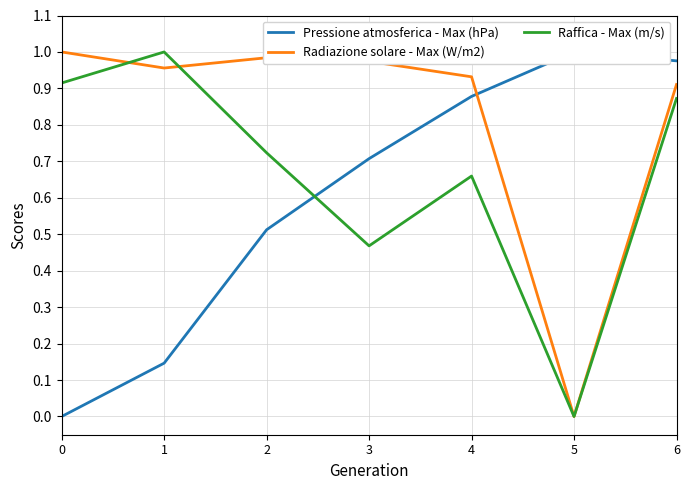

Which series has the largest total across all categories?

Radiazione solare - Max (W/m2)